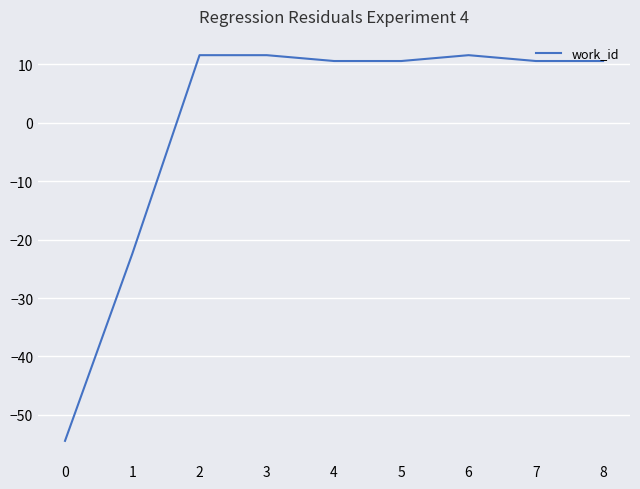

Is it true that the value at 2 is 11.6?

True